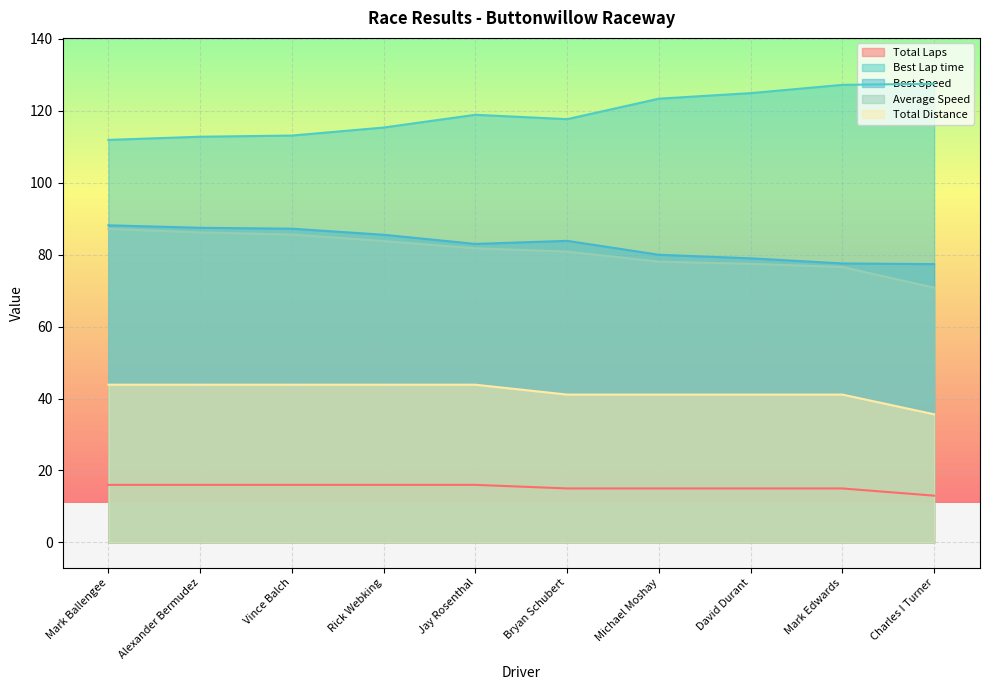

What are all the series names shown in the legend?

Total Laps, Best Lap time, Best Speed, Average Speed, Total Distance